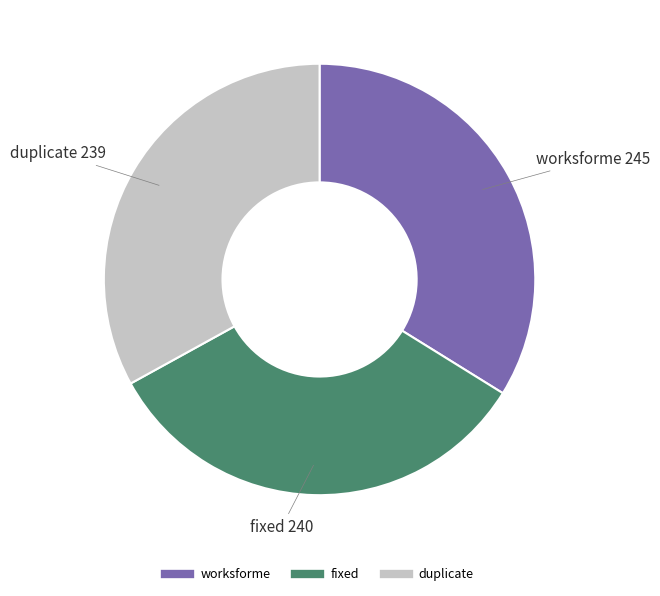

Which category has the biggest portion of the pie?

worksforme